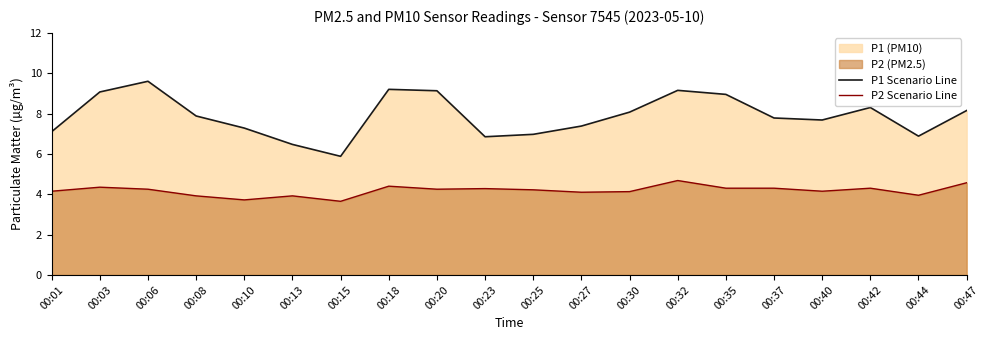

Reading left to right, what are all the values shown in this chart?

P1 Scenario Line: 00:01=7.1	00:03=9.1	00:06=9.6	00:08=7.9	00:10=7.3	00:13=6.5	00:15=5.9	00:18=9.2	00:20=9.1	00:23=6.8	00:25=7.0	00:27=7.4	00:30=8.1	00:32=9.2	00:35=8.9	00:37=7.8	00:40=7.7	00:42=8.3	00:44=6.9	00:47=8.2
P2 Scenario Line: 00:01=4.2	00:03=4.3	00:06=4.2	00:08=3.9	00:10=3.7	00:13=3.9	00:15=3.6	00:18=4.4	00:20=4.2	00:23=4.3	00:25=4.2	00:27=4.1	00:30=4.1	00:32=4.7	00:35=4.3	00:37=4.3	00:40=4.2	00:42=4.3	00:44=4.0	00:47=4.6